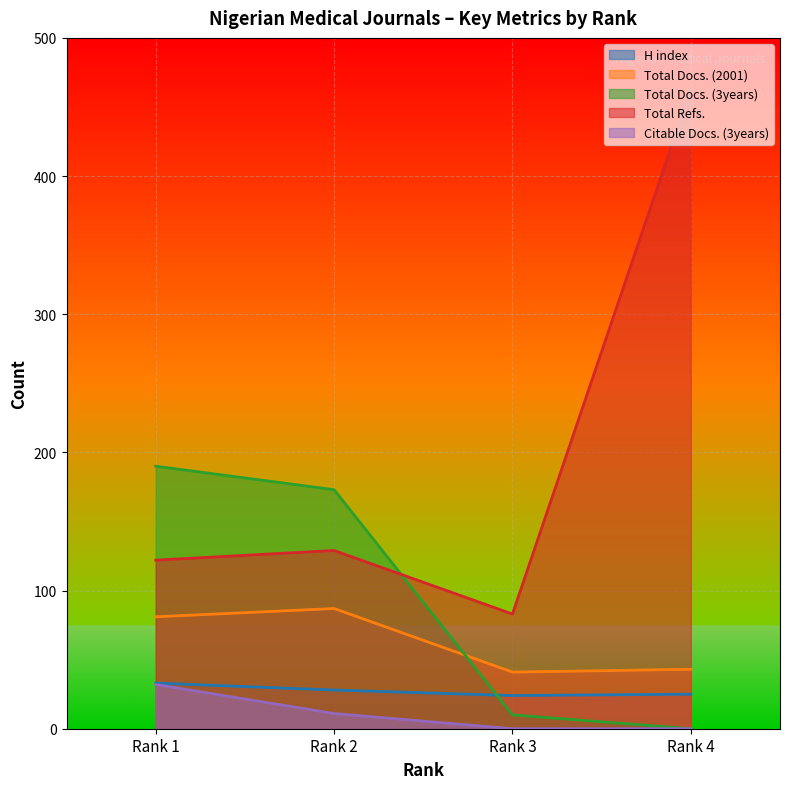

At which category does Total Docs. (2001) reach its first local valley?

Rank 3